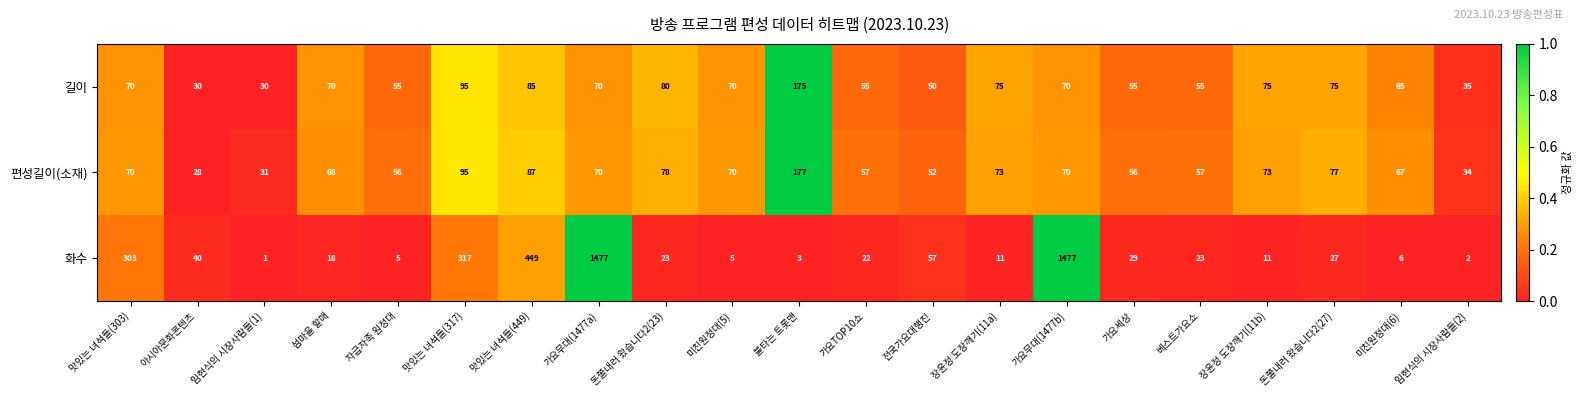

What is the sum of the 화수 values at 가요세상 and 전국가요대행진?

86